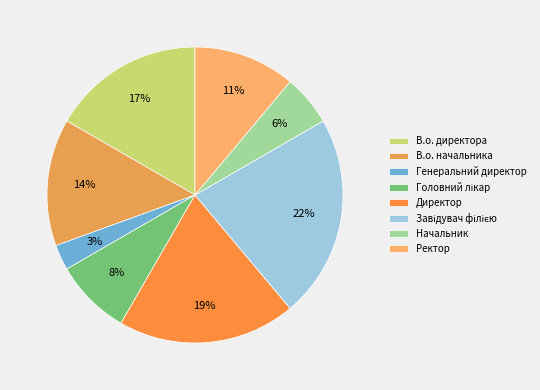

Does Генеральний директор account for over 50% of the chart?

No